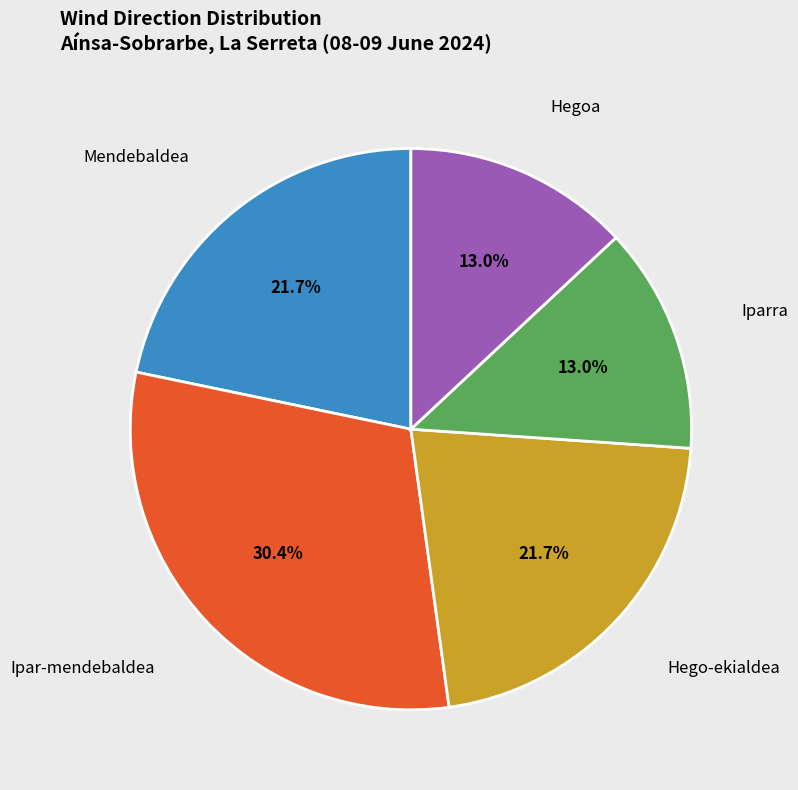

Does any single category account for the majority?

No